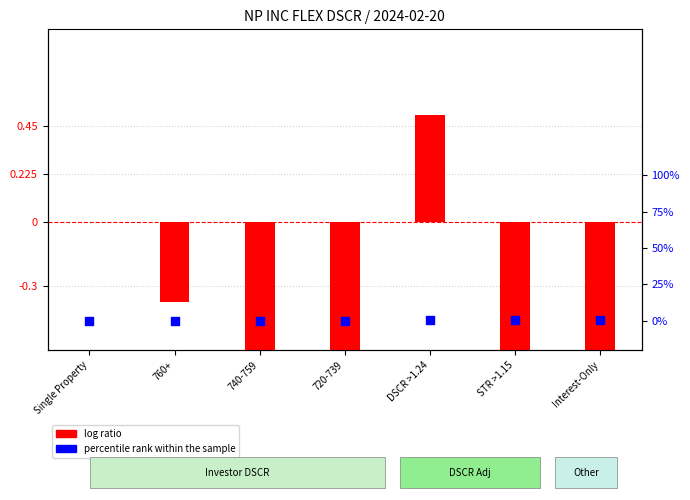

At which category is the sum across all series the highest?

DSCR >1.24